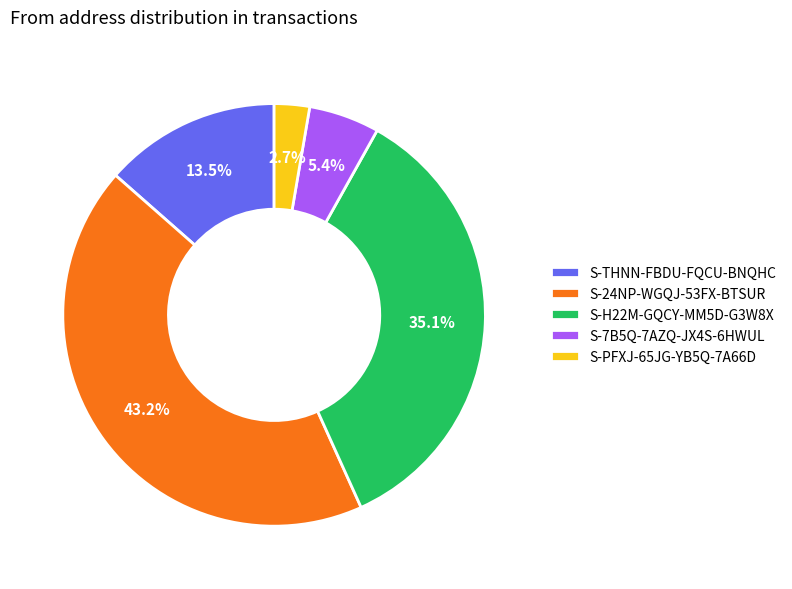

Is there any slice that represents more than half of the pie?

No